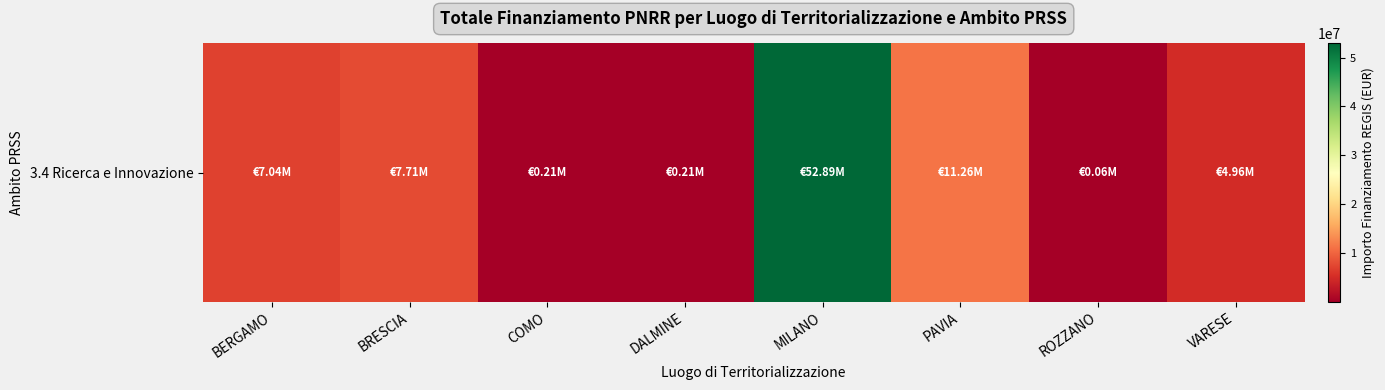

How many values exceed 7044606?

4